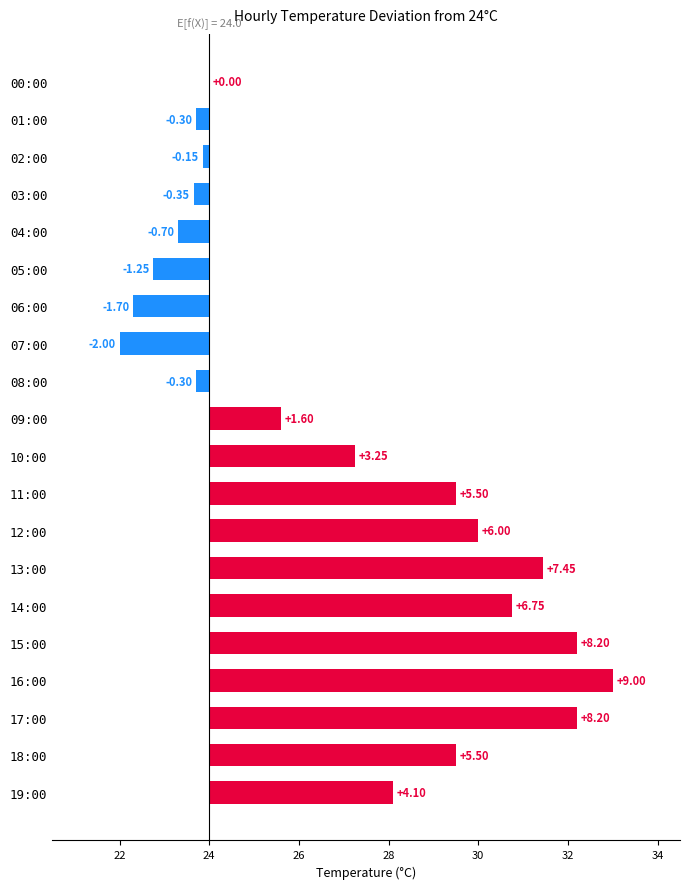

Where does the data first go above 3?

10:00